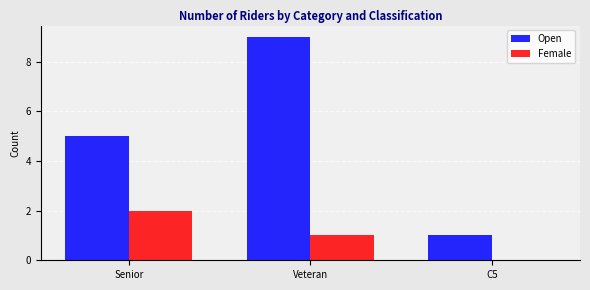

Reading left to right, extract all data points from this chart.

Open: 5	9	1
Female: 2	1	0